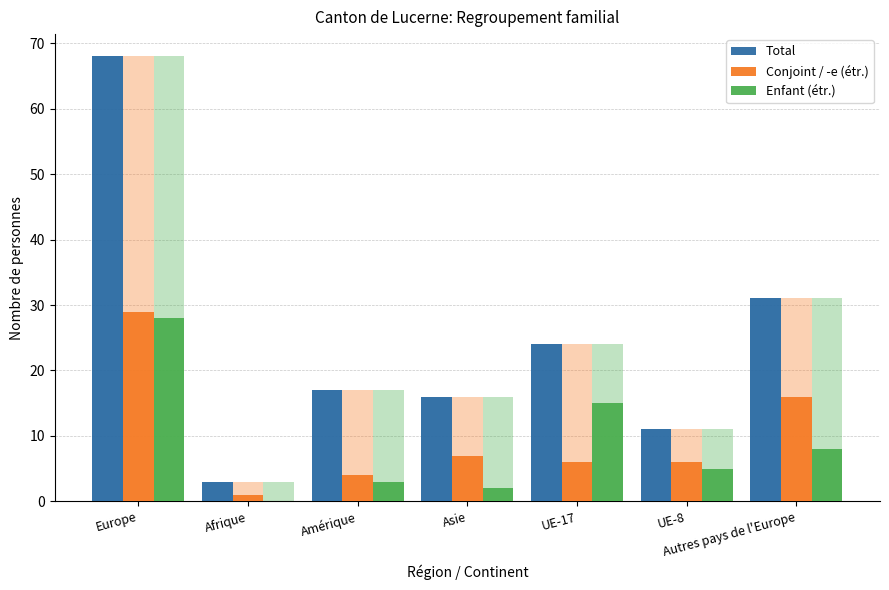

At how many categories does at least one series exceed 42?

1